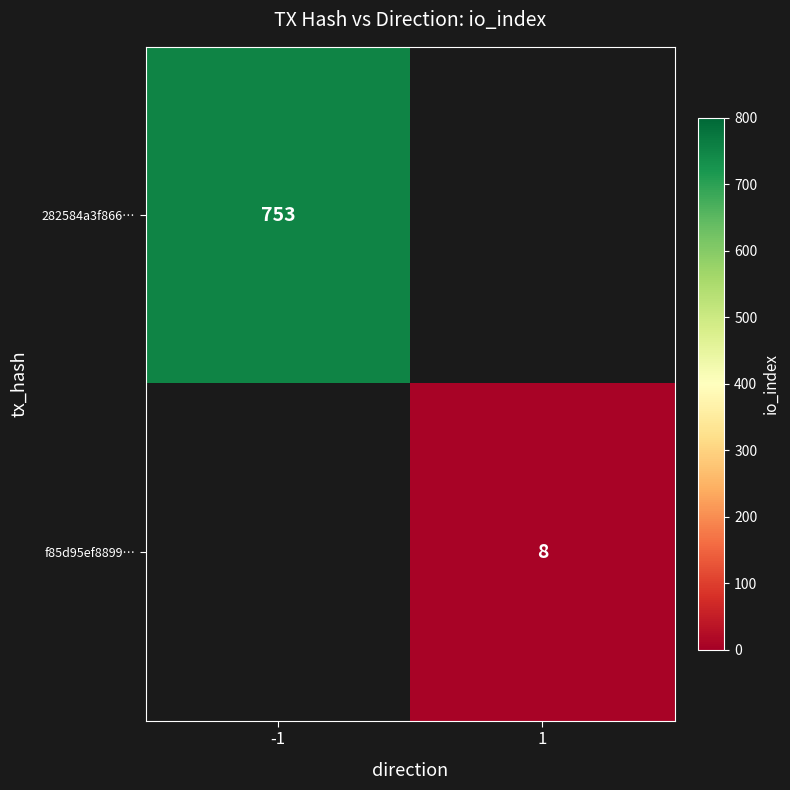

True or false: 282584a3f866… has a value of 1019 at -1.

False